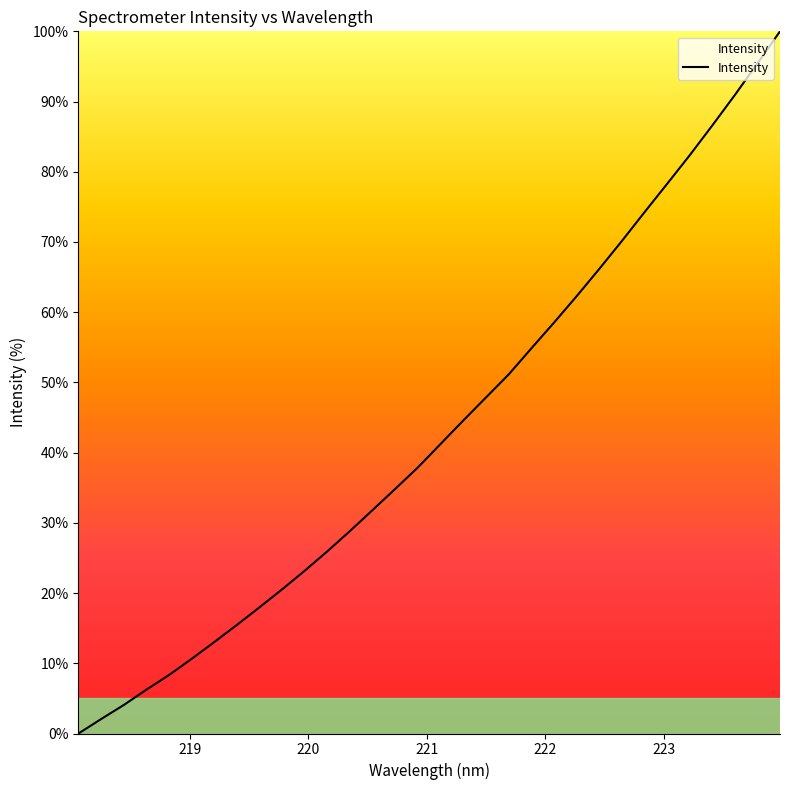

True or false: there are more than 1 points higher than both neighbors.

False